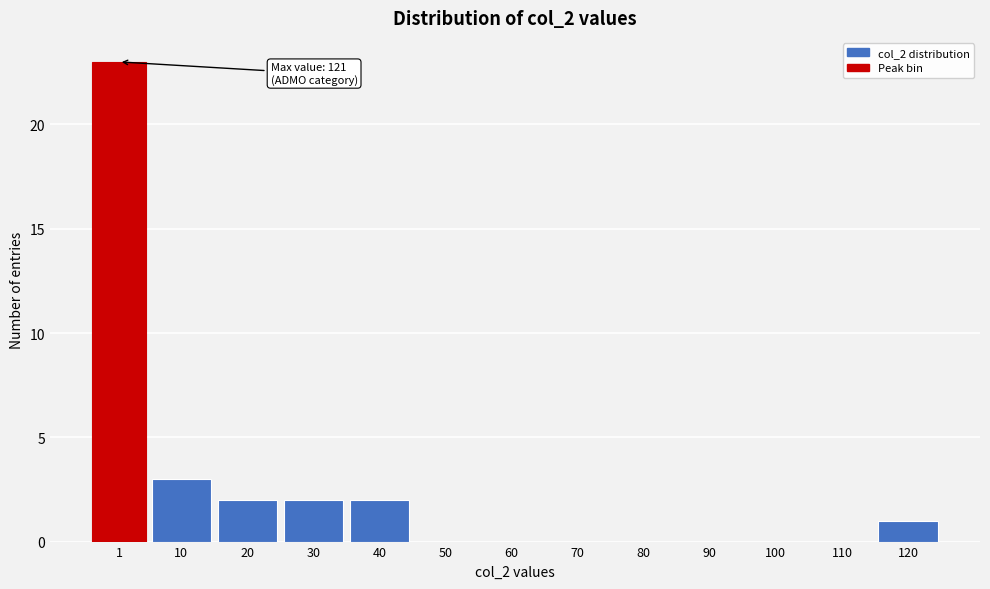

Reading left to right, list all the values displayed in this chart.

1=23	10=3	20=2	30=2	40=2	50=0	60=0	70=0	80=0	90=0	100=0	110=0	120=1